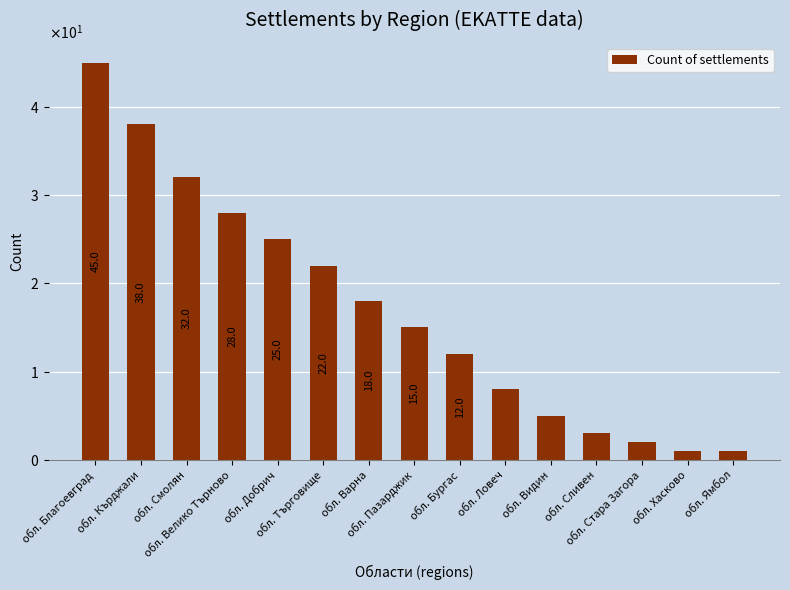

Where is the data nearest to the value 23?

обл. Търговище